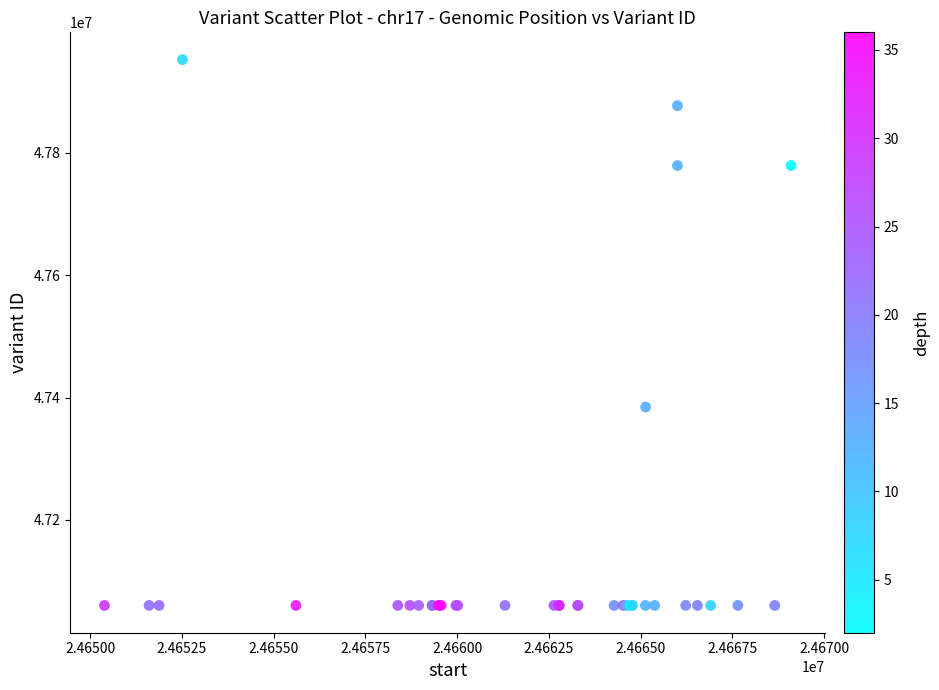

What Y value in the scatter plot is closest to 47506342?

47384630